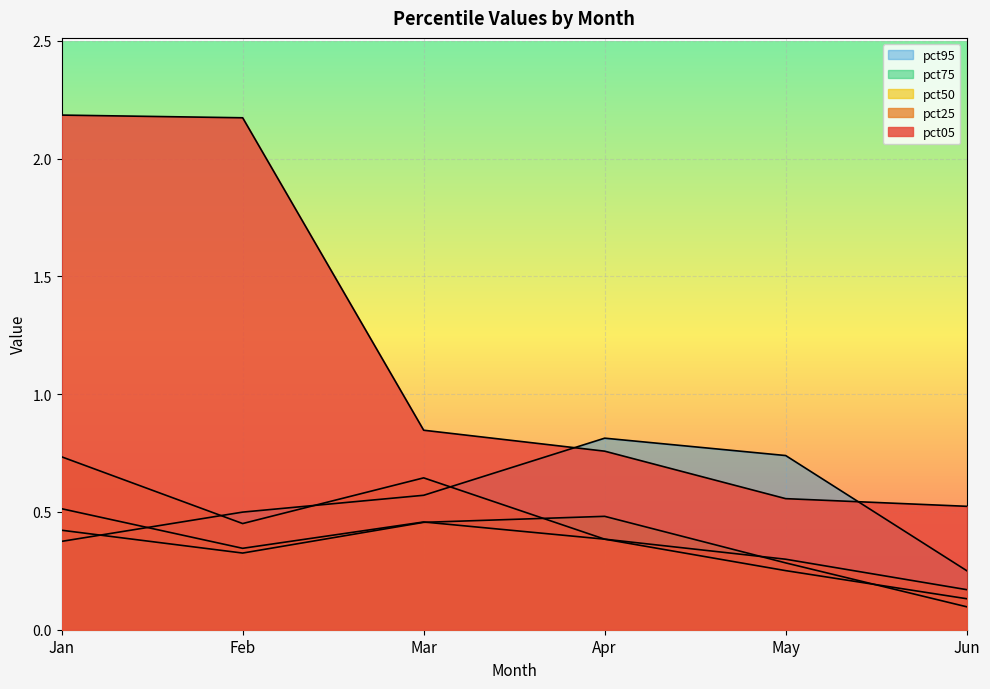

What is the value of the pct05 point at the 4th from the left?

0.8